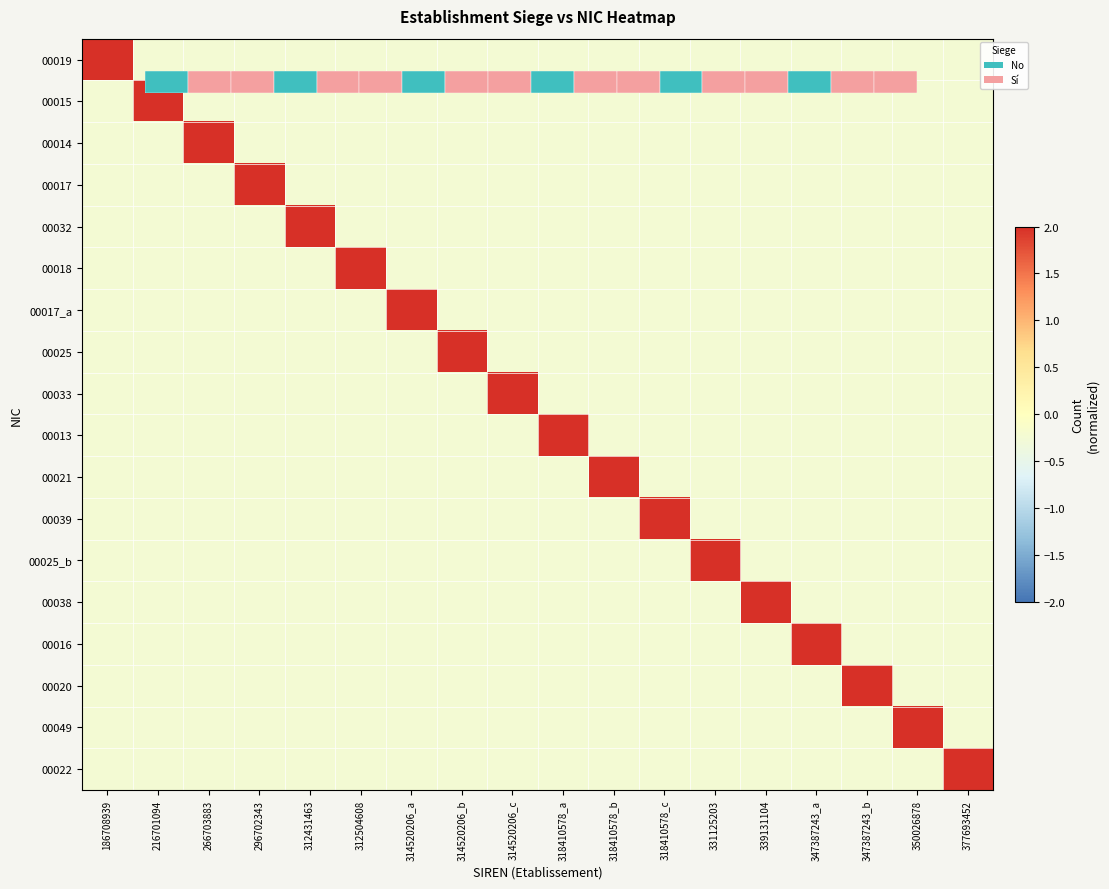

The value of 00018 at 347387243_a is -0.1. True or false?

False